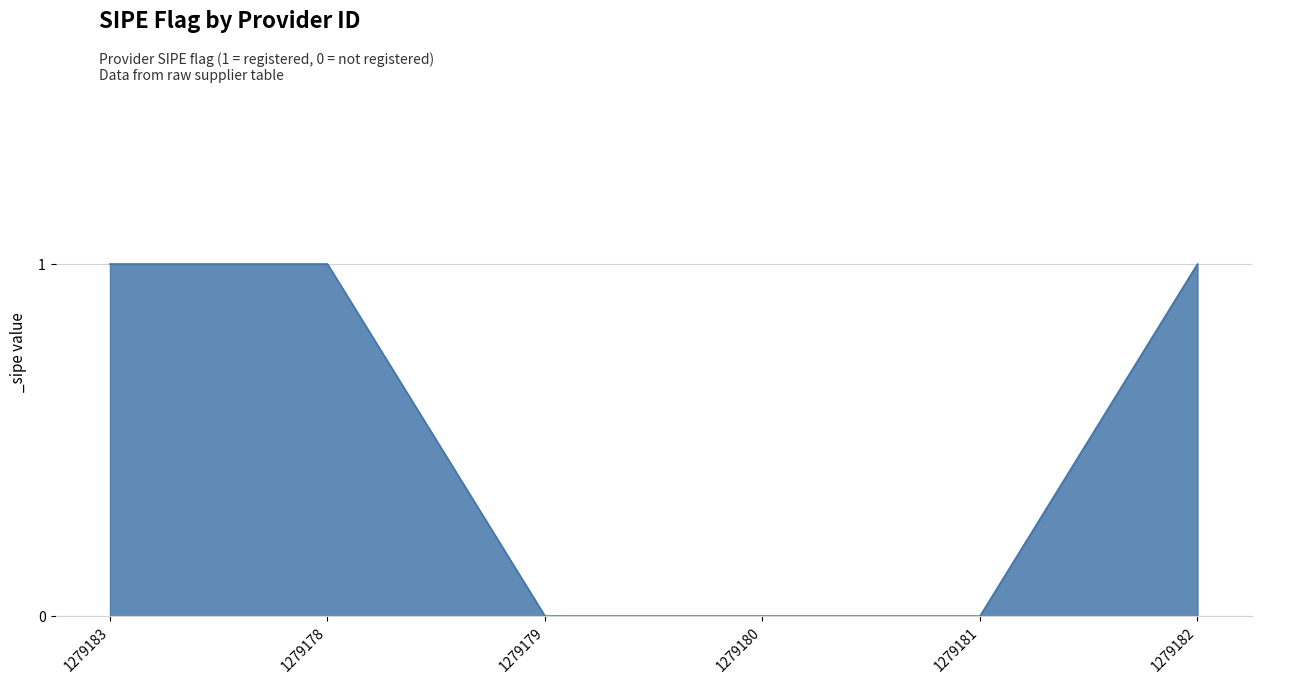

Does the chart display data point markers on the line(s)?

No